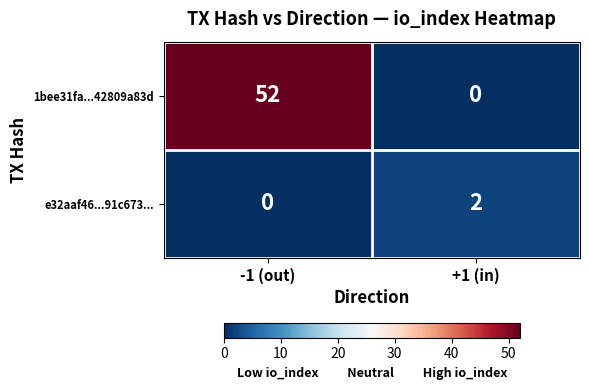

Between -1 (out) and +1 (in), which series saw the biggest shift?

1bee31fa...42809a83d